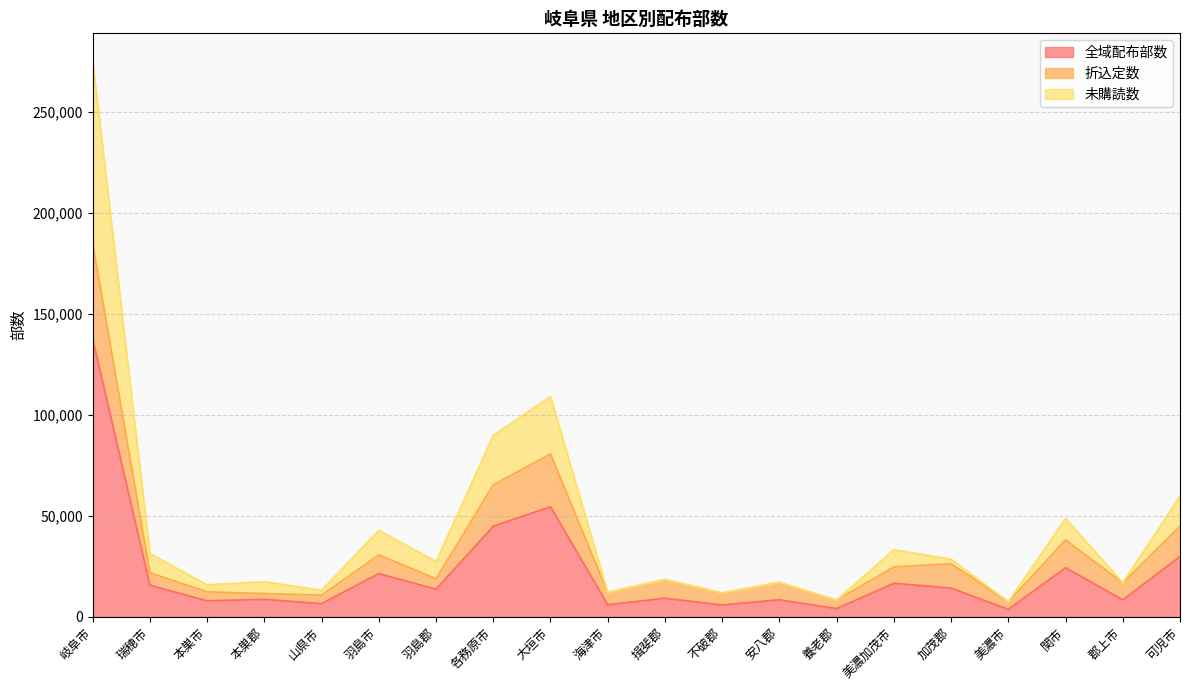

At which category does 折込定数 reach its first local peak?

羽島市